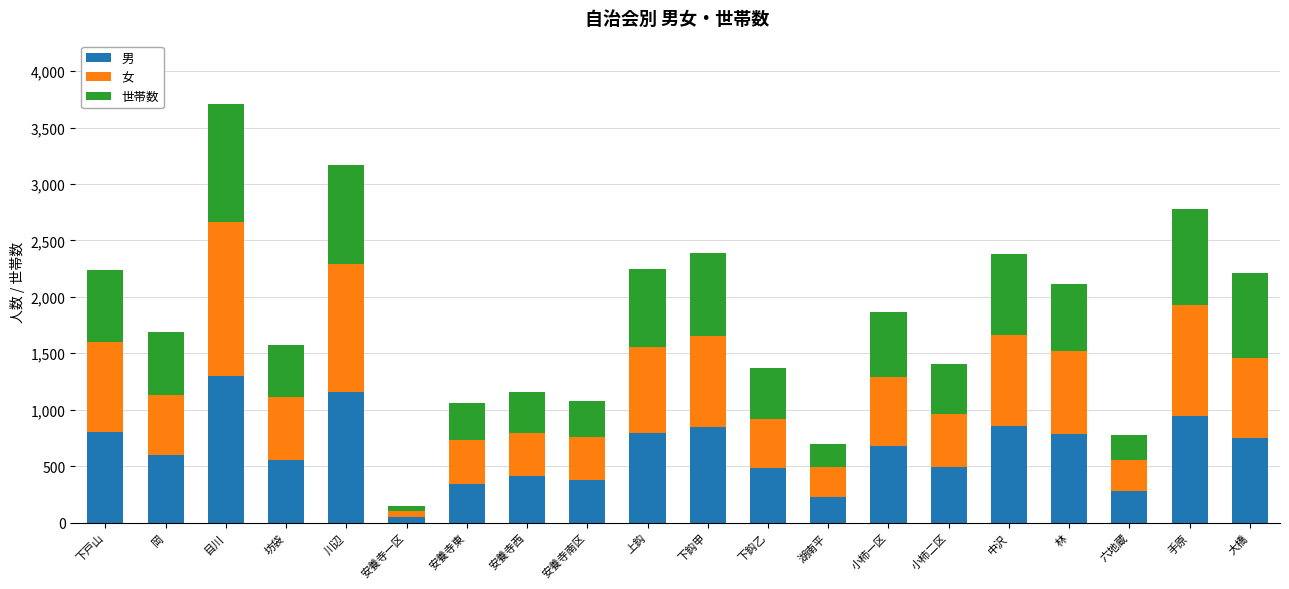

Are the bars horizontal?

No